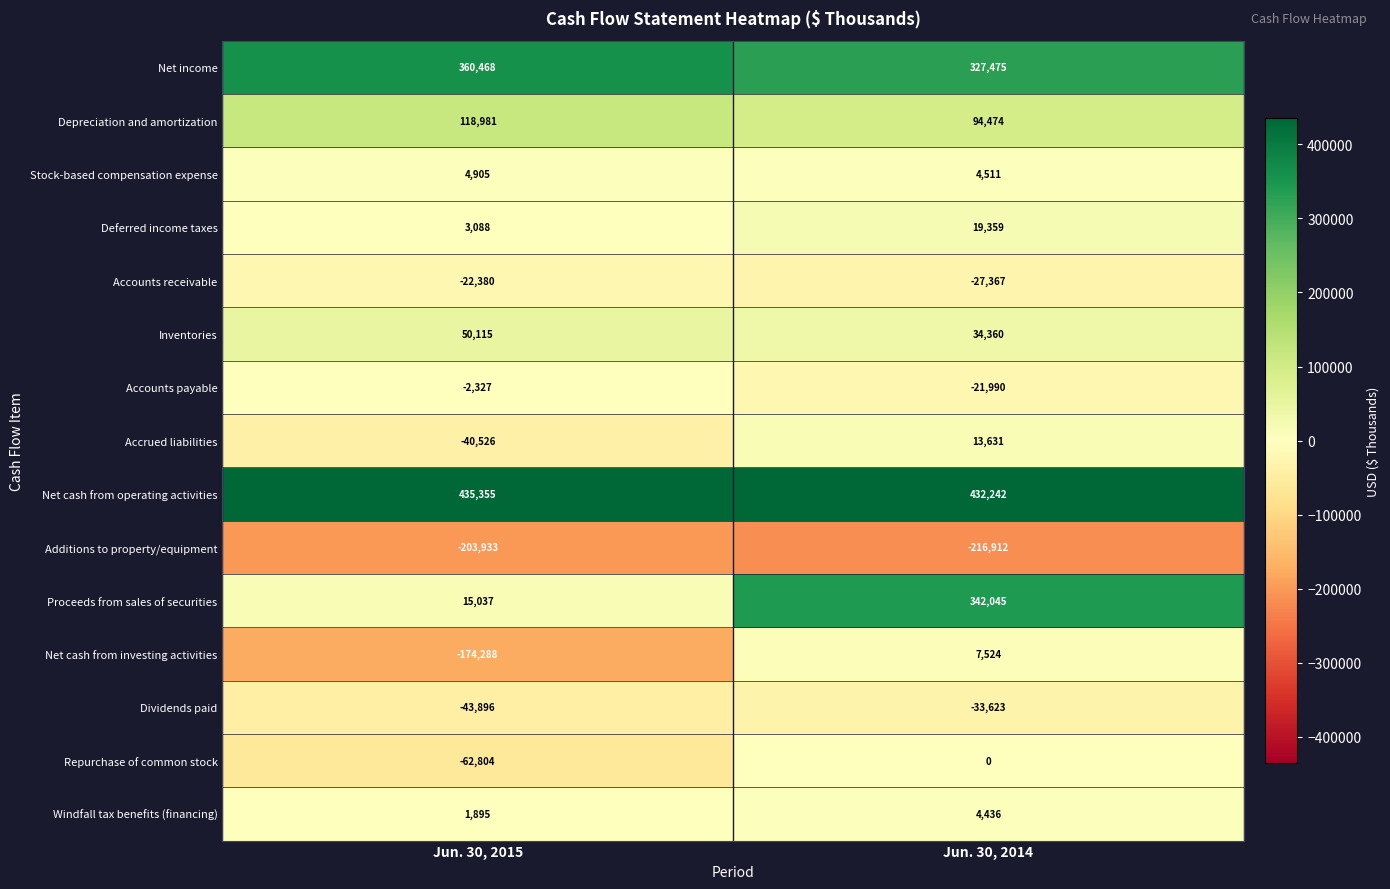

What is the difference between the highest and lowest values at Jun. 30, 2015?

639288